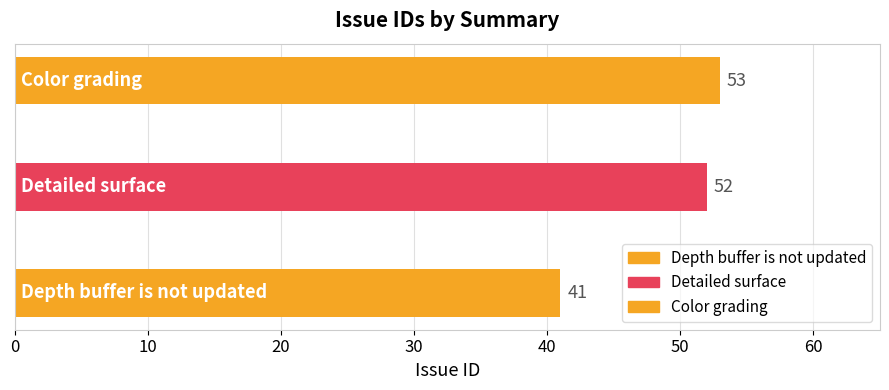

What is the minimum value shown in the chart?

41